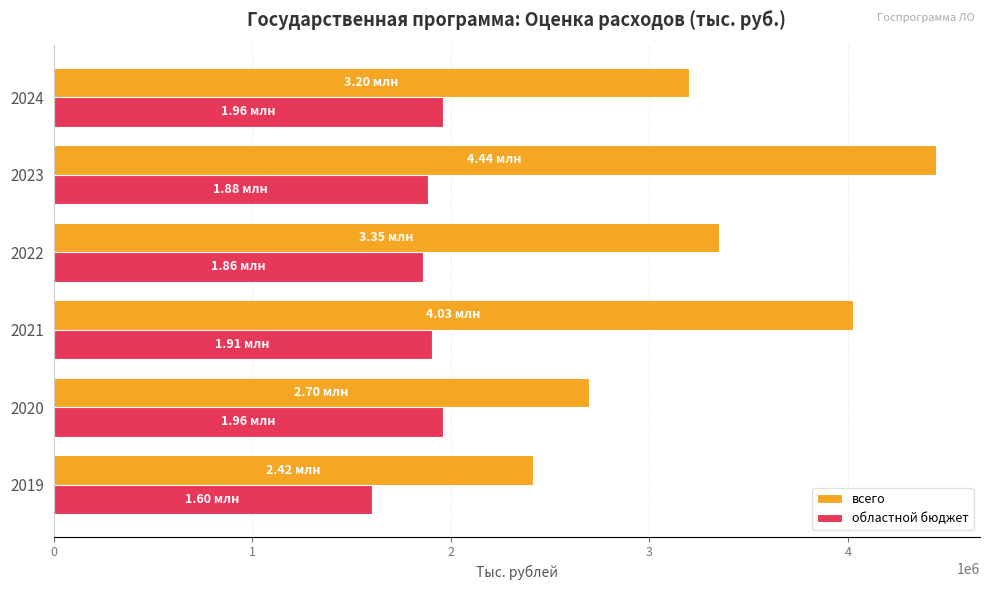

Between 2022 and 2023, which series saw the biggest shift?

всего